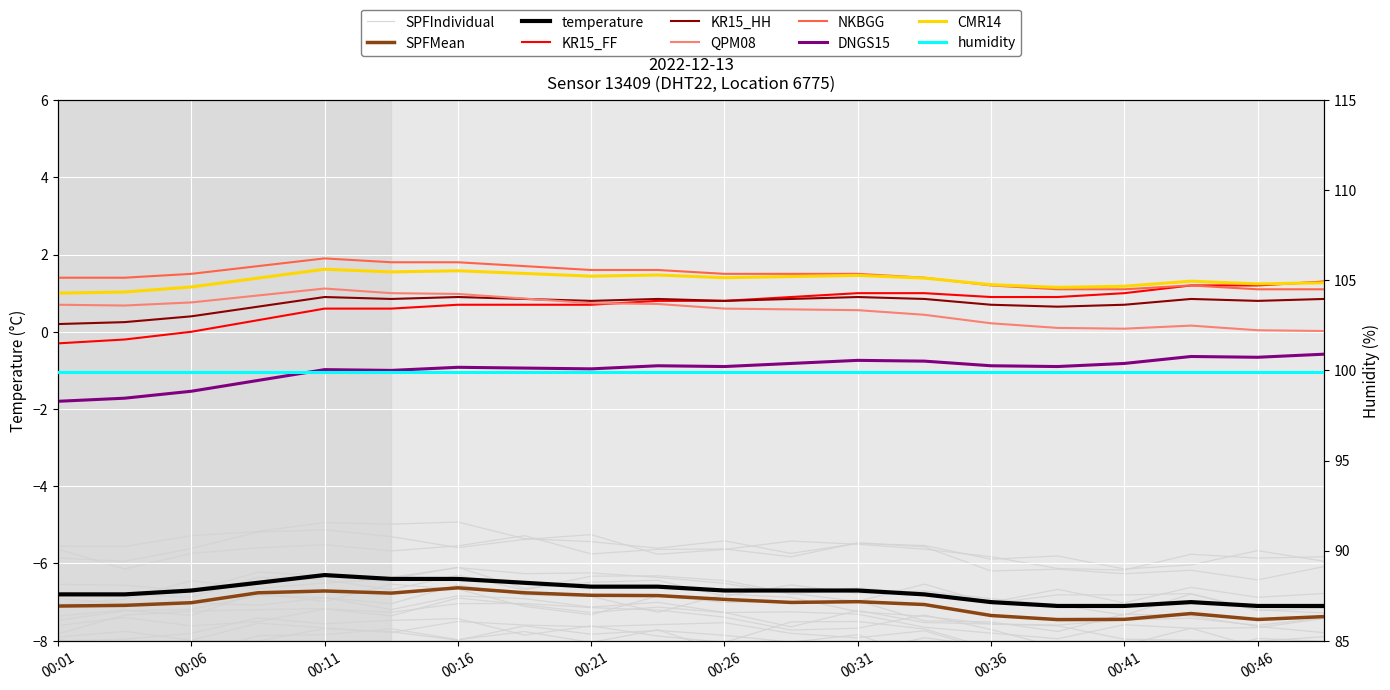

At which label is the value closest to -6?

00:11